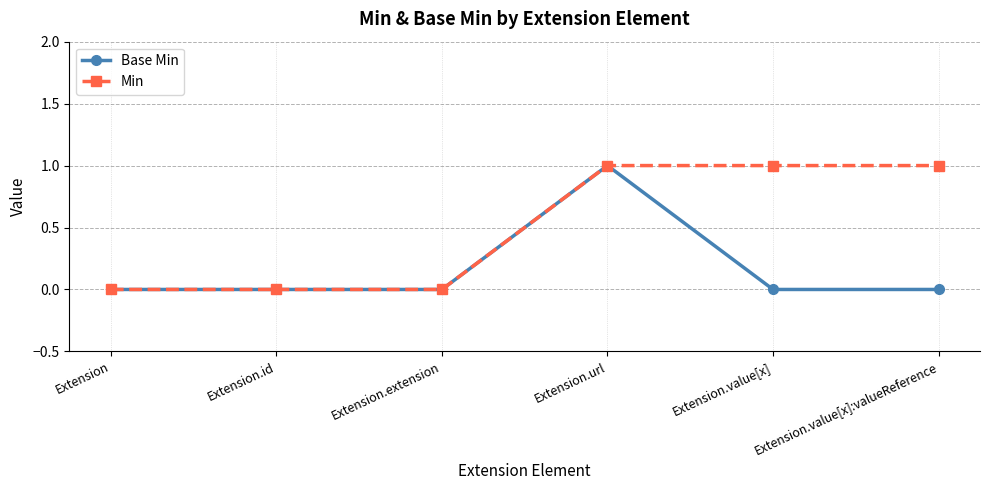

Which series changed the most between Extension.extension and Extension.value[x]:valueReference?

Min